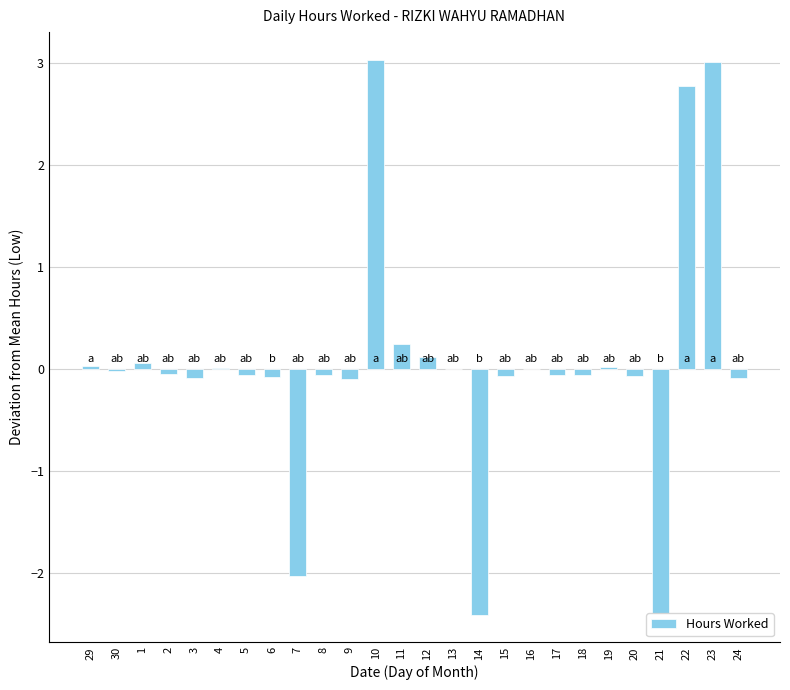

What is the maximum value shown in the chart?

3.0